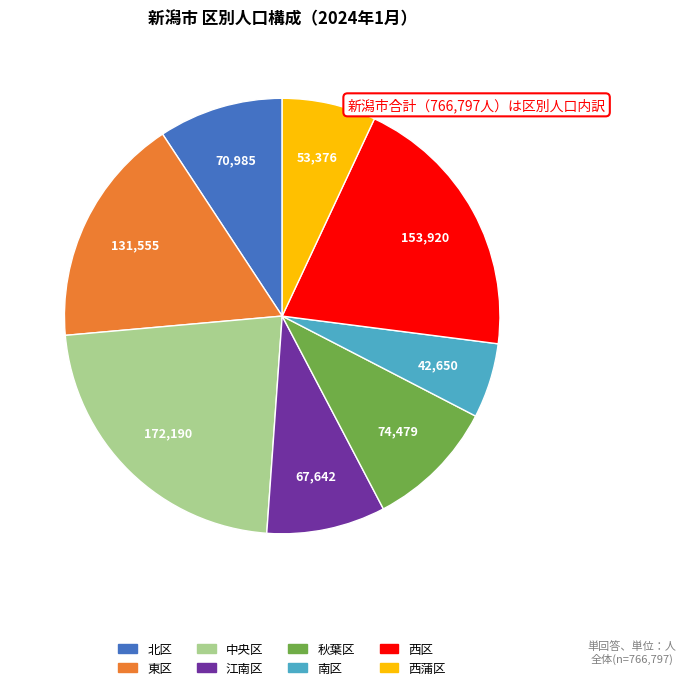

Is there any slice that represents more than half of the pie?

No